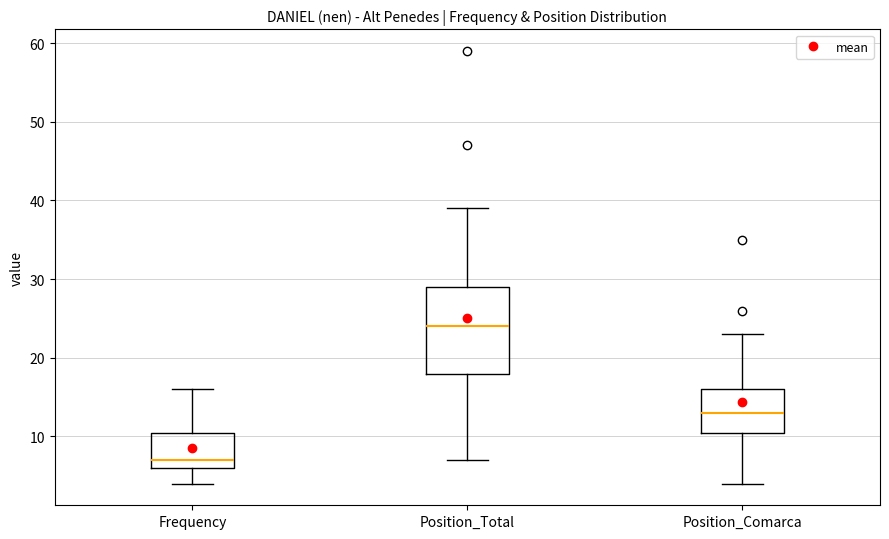

Which box's median line is the lowest?

Frequency